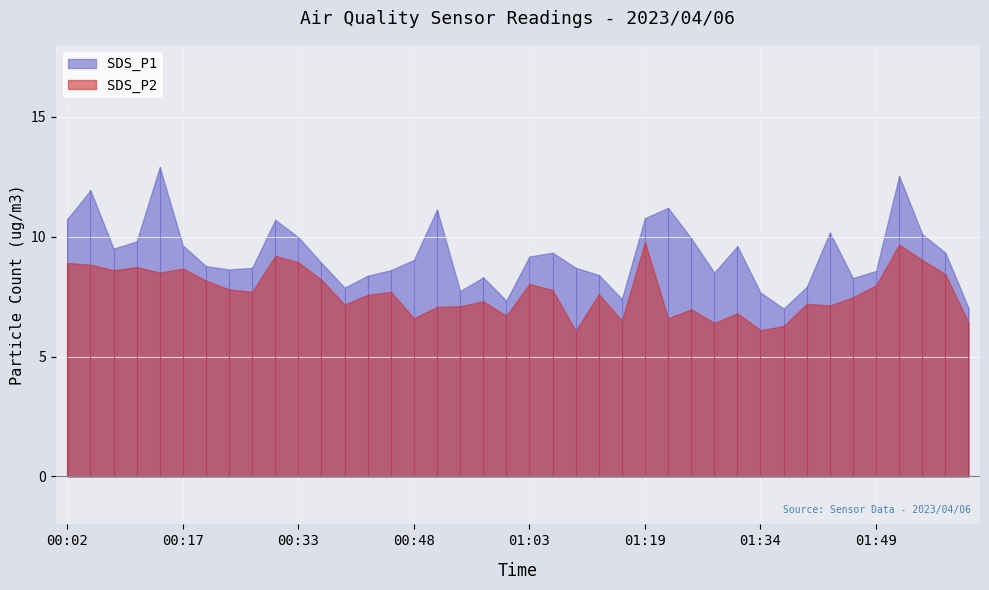

In SDS_P1, how many points are higher than both neighbors (excluding endpoints)?

10